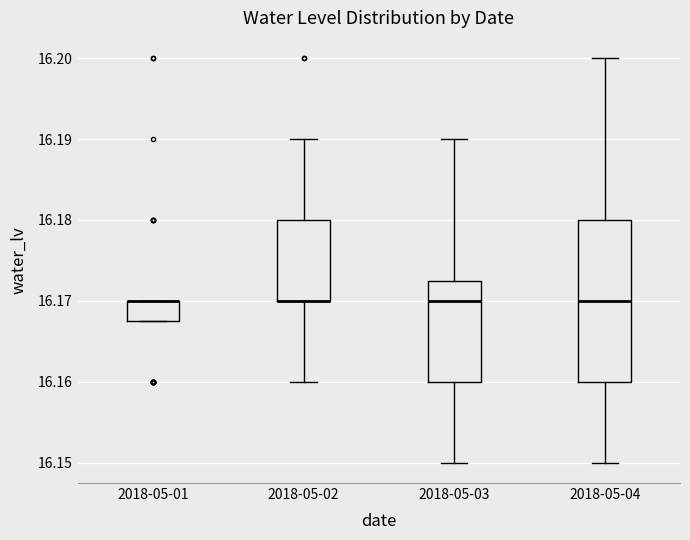

Comparing the boxes themselves (not the whiskers), which one is the tallest?

2018-05-04